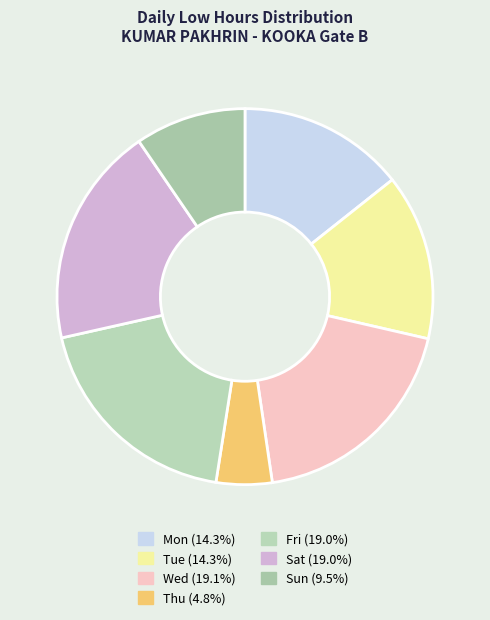

How many segments does this pie chart have?

7